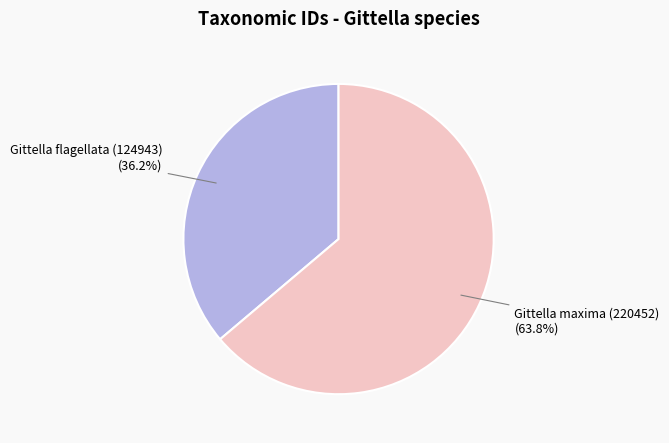

Which slice is the largest?

Gittella maxima (220452)